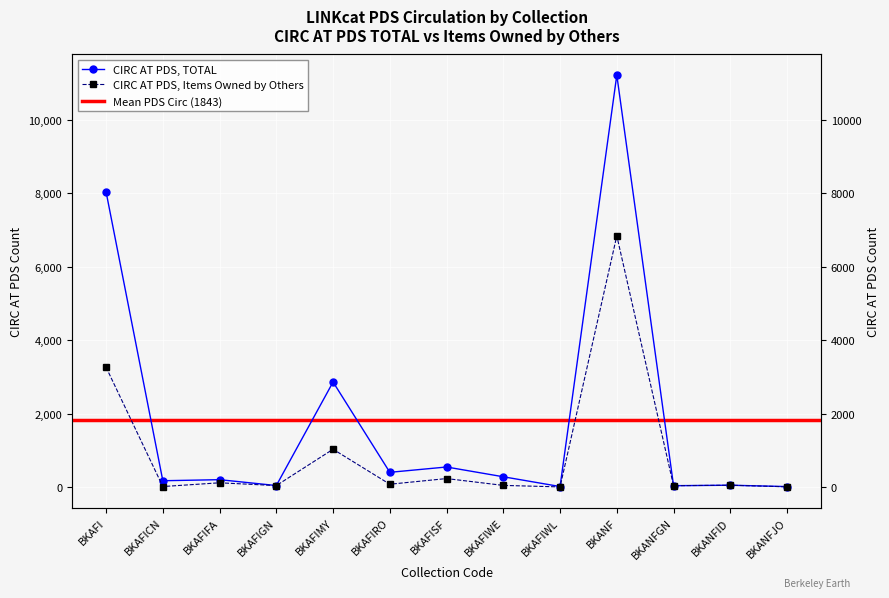

True or false: CIRC AT PDS, ITEMS OWNED BY OTHERS and CIRC AT PDS, TOTAL cross at least once.

False